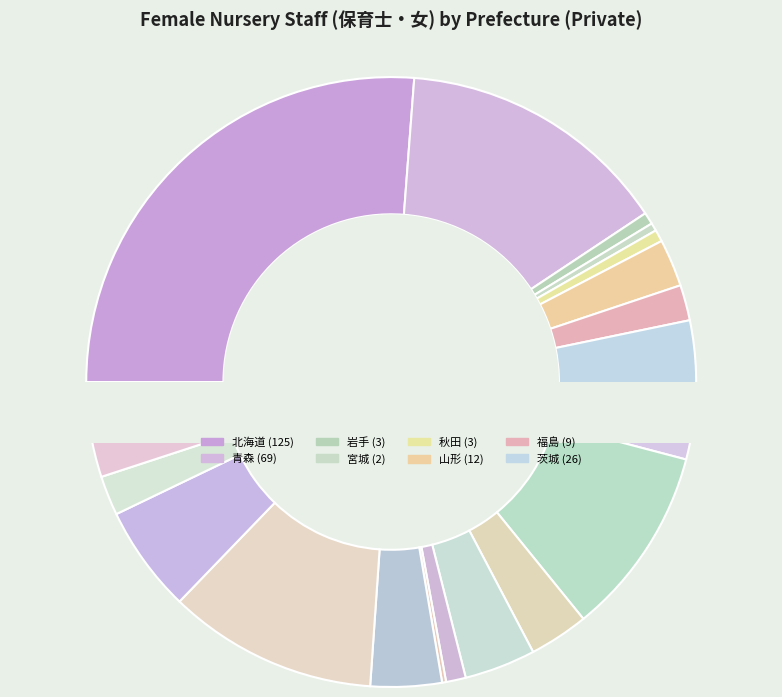

To the nearest percent, what percentage of the pie is 新潟?

4%